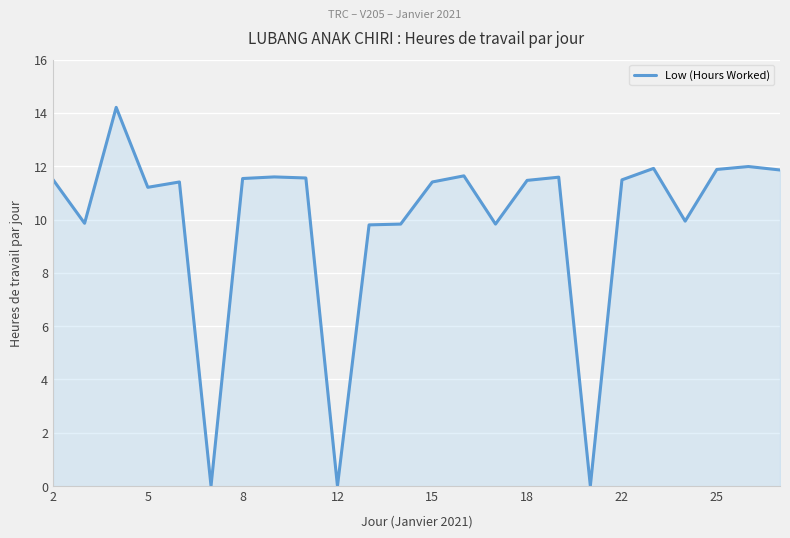

What is the maximum value shown in the chart?

14.2